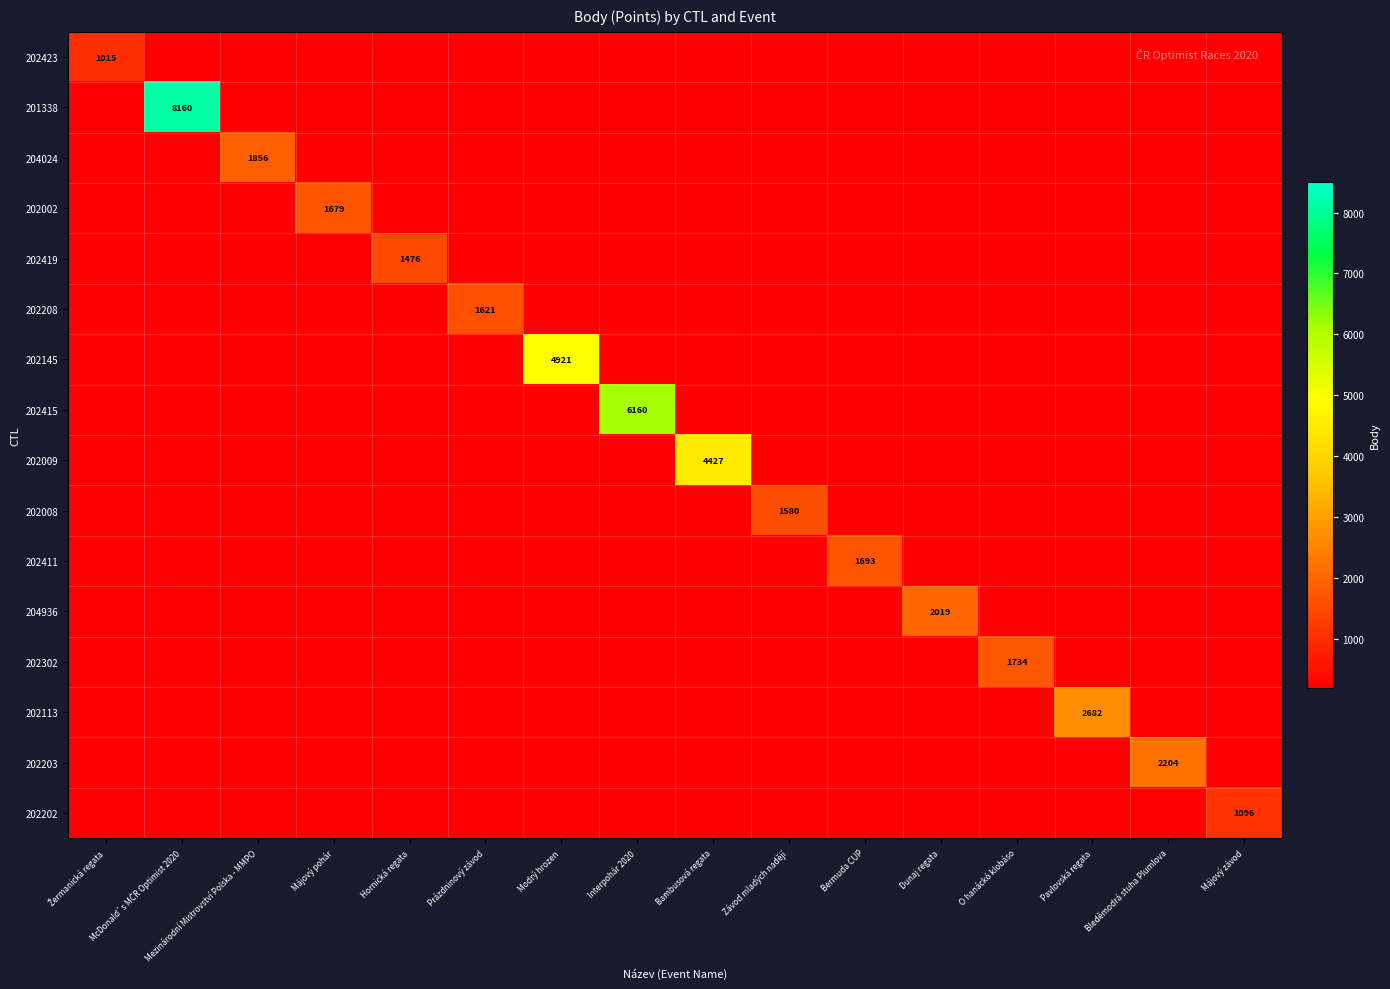

What is the total value across all series at Dunaj regata?

5019